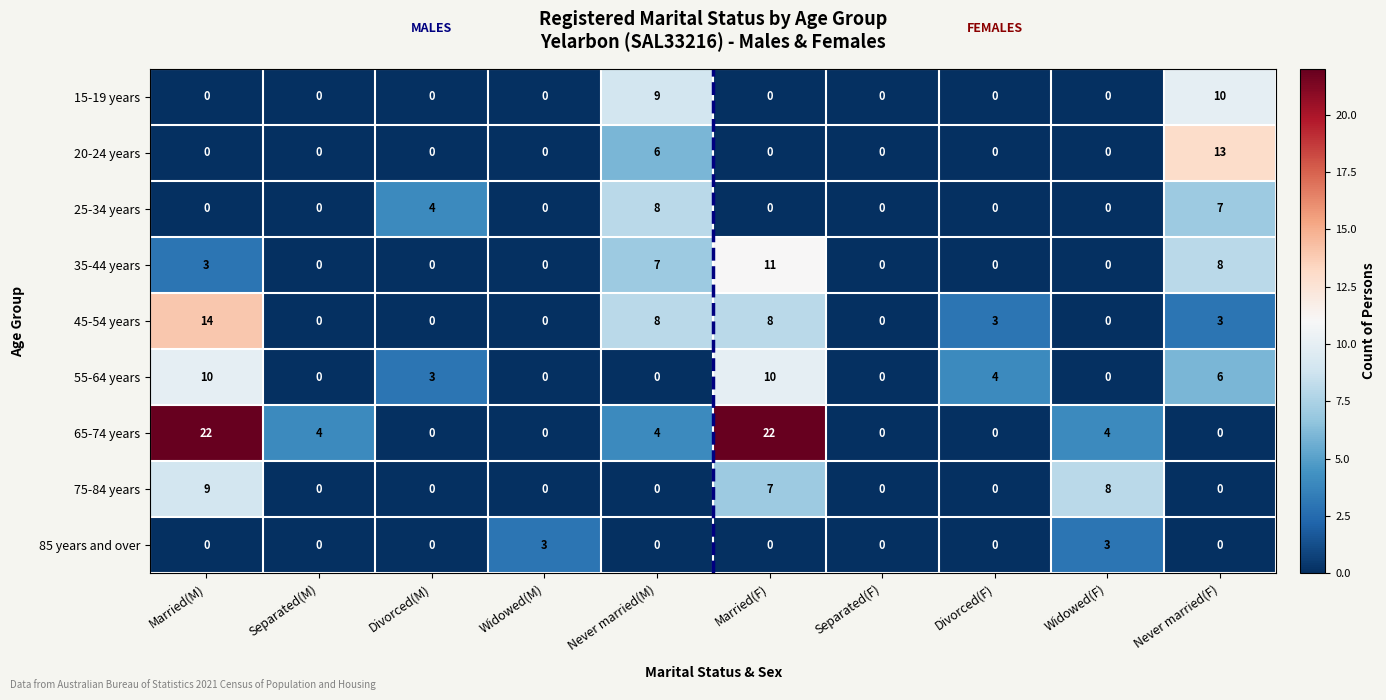

What is the difference between the 55-64 years values at Divorced(M) and Married(F)?

7